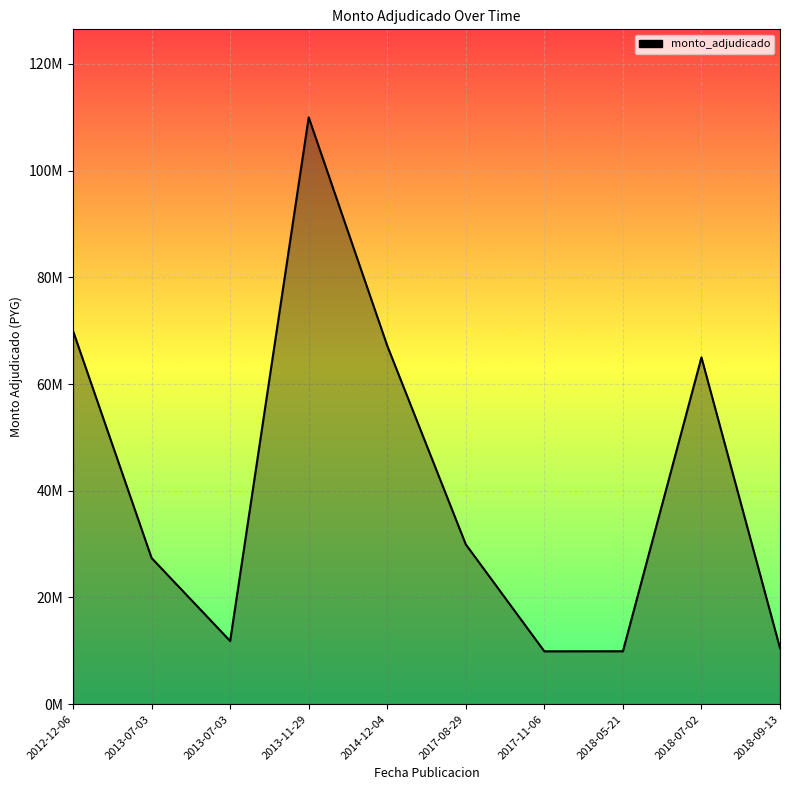

List the labels in order of value, largest first.

2013-11-29, 2012-12-06, 2014-12-04, 2018-07-02, 2017-08-29, 2013-07-03, 2013-07-03, 2018-09-13, 2018-05-21, 2017-11-06